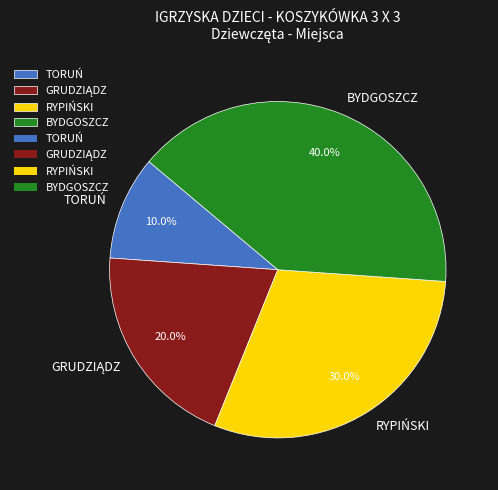

Between BYDGOSZCZ and TORUŃ, which is larger?

BYDGOSZCZ